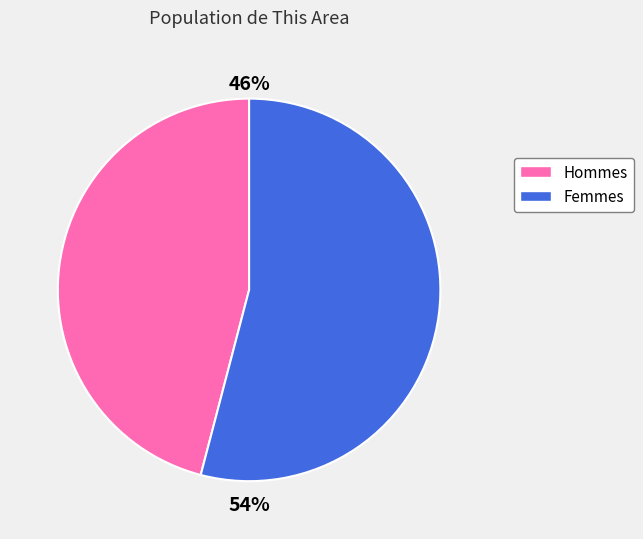

To the nearest percent, what is the difference between the largest and smallest slice percentages?

8%